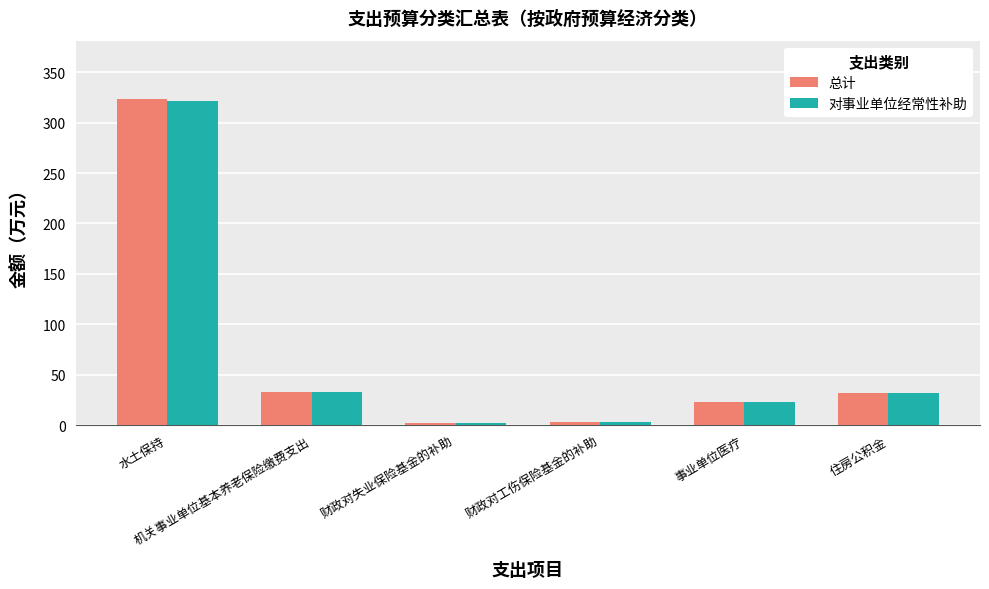

What is the label of the 2nd bar from the left?

机关事业单位基本养老保险缴费支出